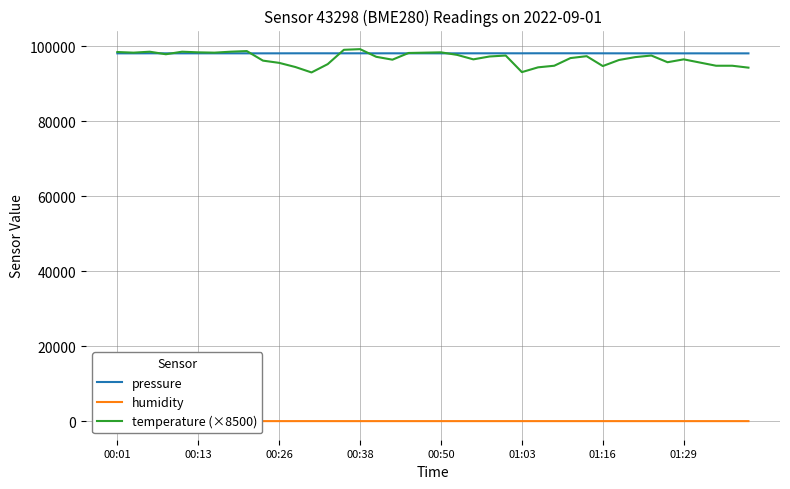

Which series has the largest range (max minus min)?

temperature (×8500)